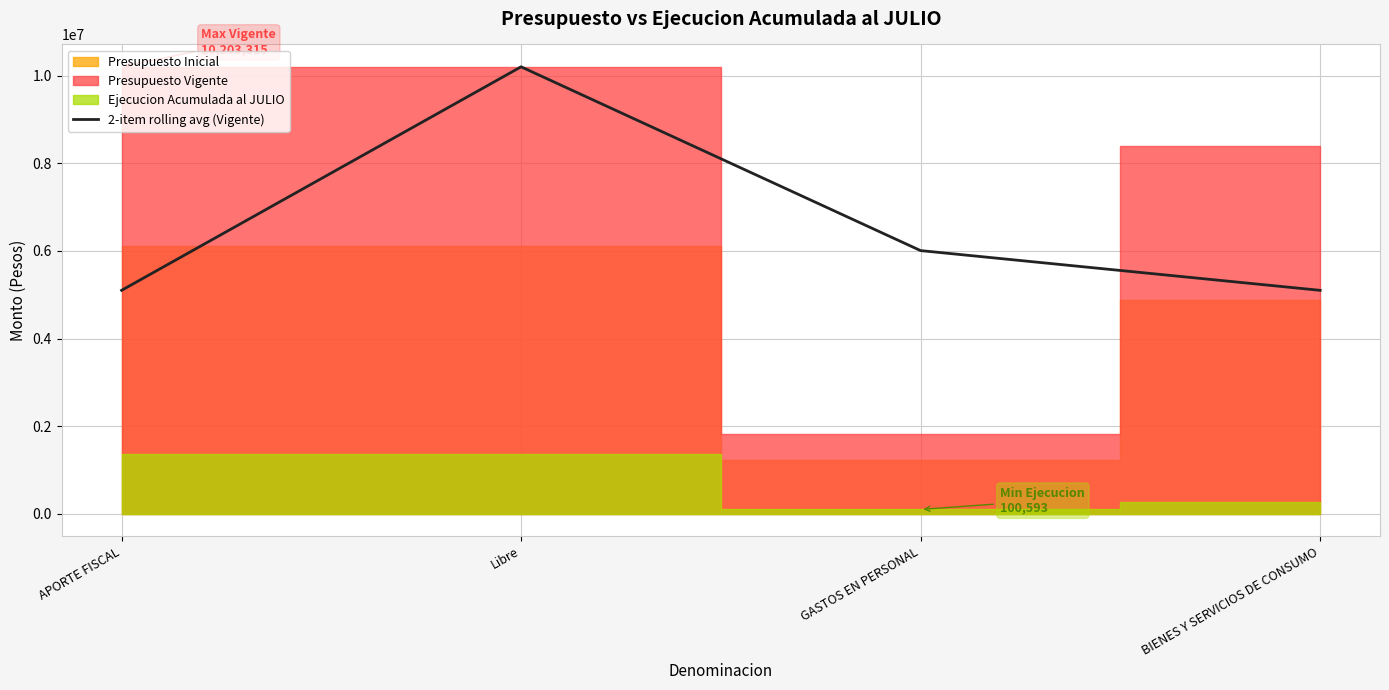

How many categories are shown in the chart?

4